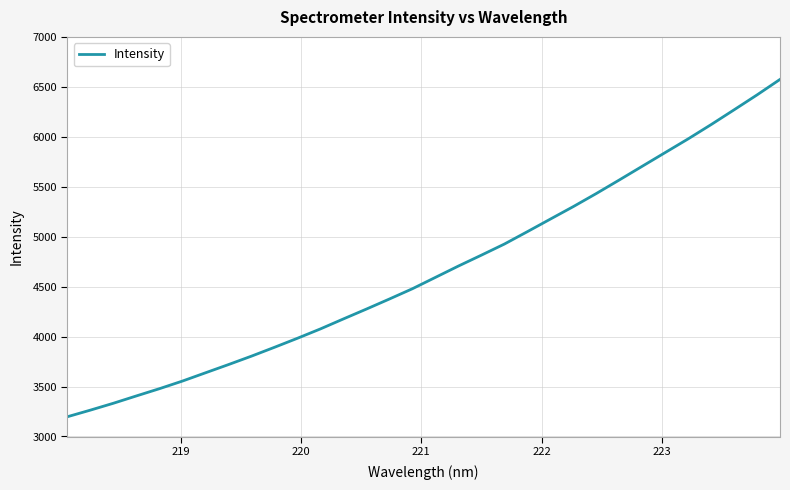

What is the difference between the maximum and minimum values?

3376.7